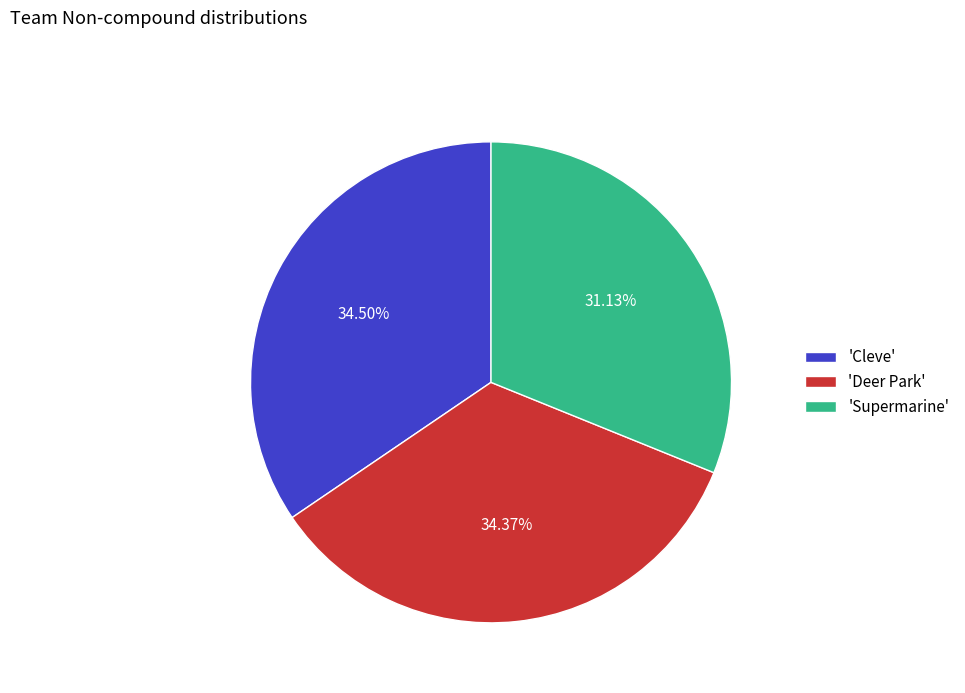

Approximately how many times larger is the value at 'Deer Park' compared to 'Supermarine'?

1.1